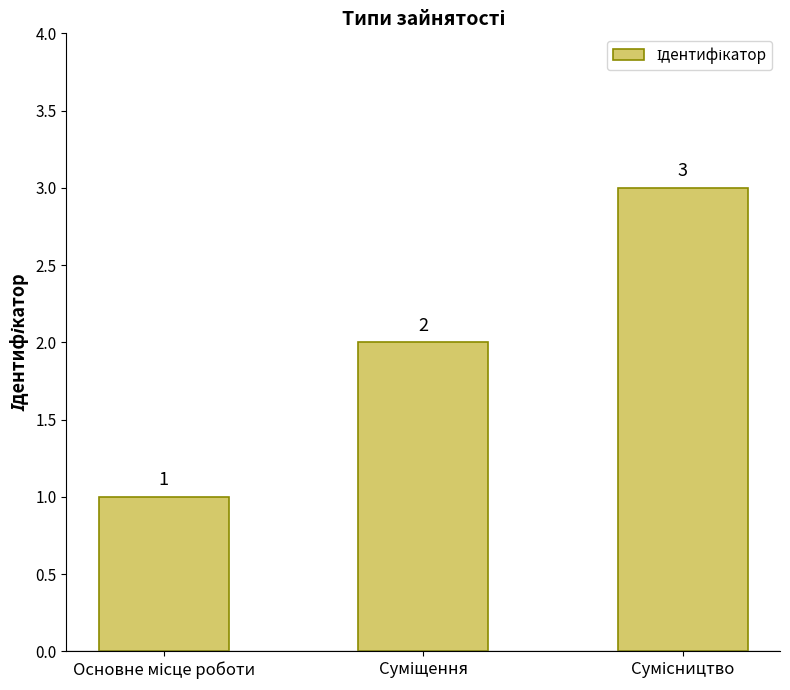

What is the value of the 3rd bar from the left?

3